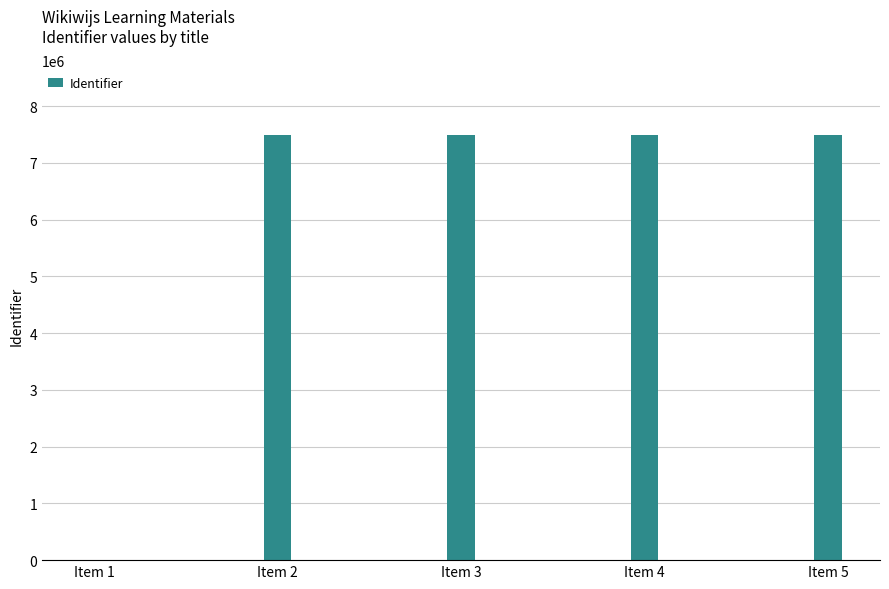

What is the sum of the values at Item 5 and Item 4?

14999592